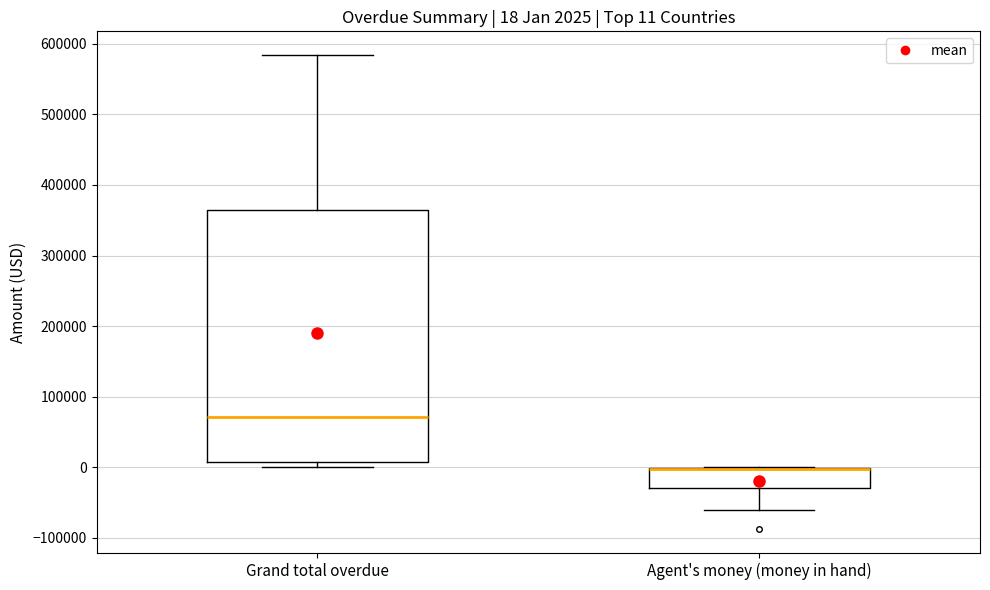

Comparing the boxes themselves (not the whiskers), which one is the tallest?

Grand total overdue